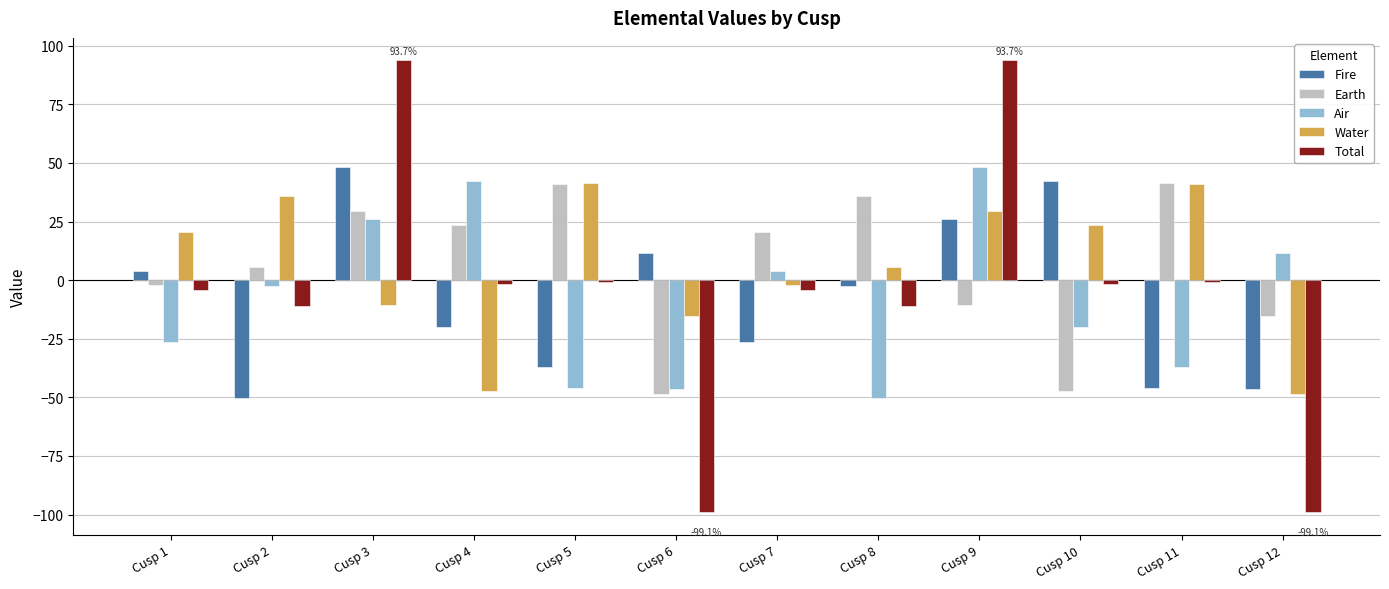

Where is Earth nearest to the value -3?

Cusp 1